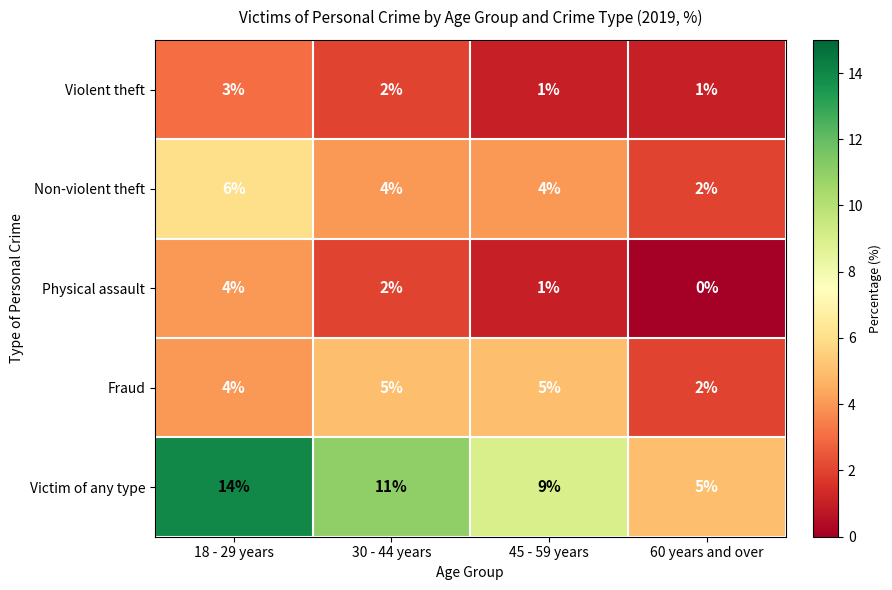

Reading left to right, transcribe all the data shown in this chart.

Violent theft: 3	2	1	1
Non-violent theft: 6	4	4	2
Physical assault: 4	2	1	0
Fraud: 4	5	5	2
Victim of any type: 14	11	9	5